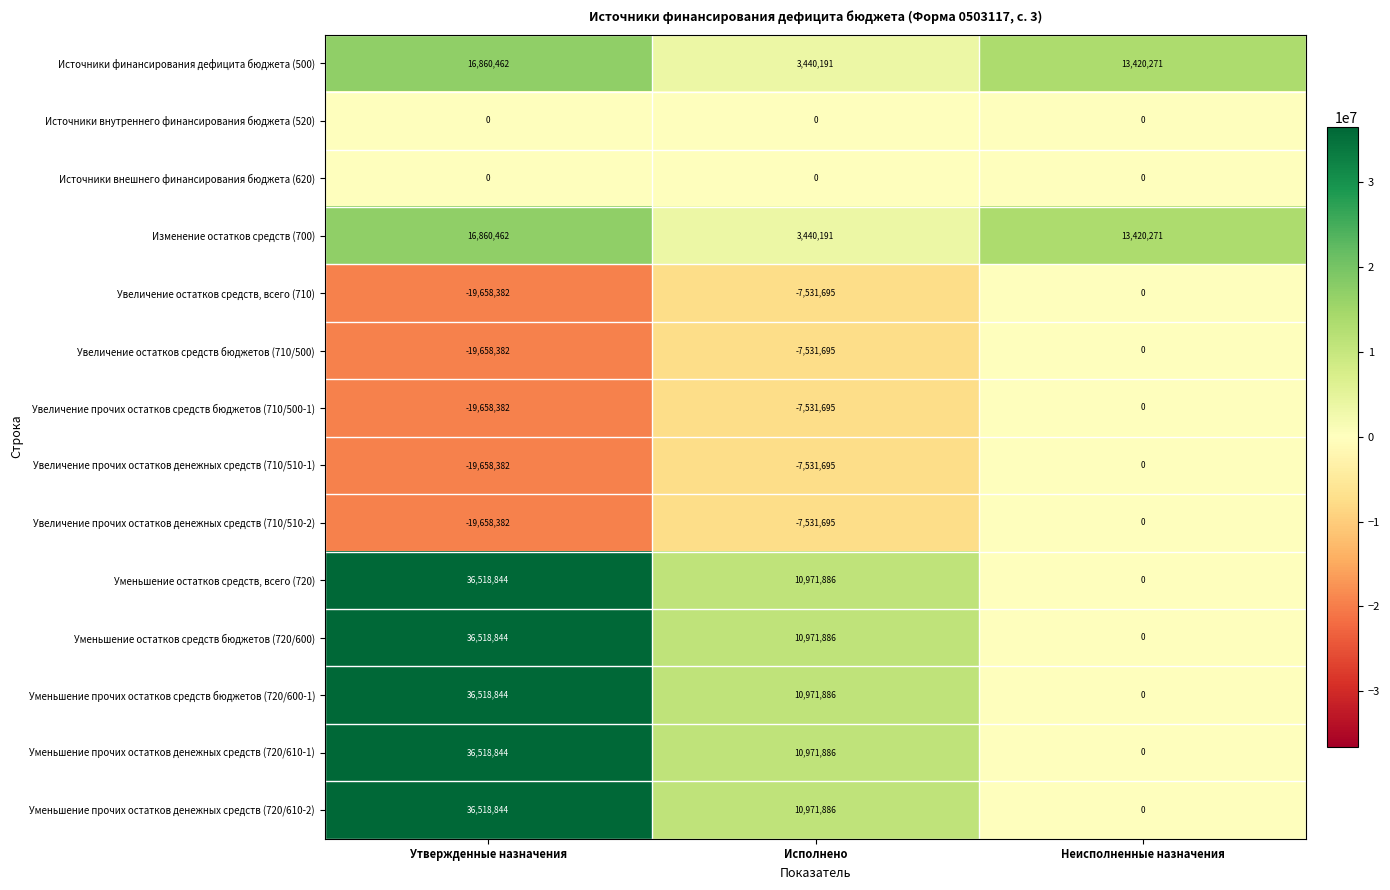

What is the difference between the maximum and minimum values in the Увеличение остатков средств бюджетов (710/500) series?

19658382